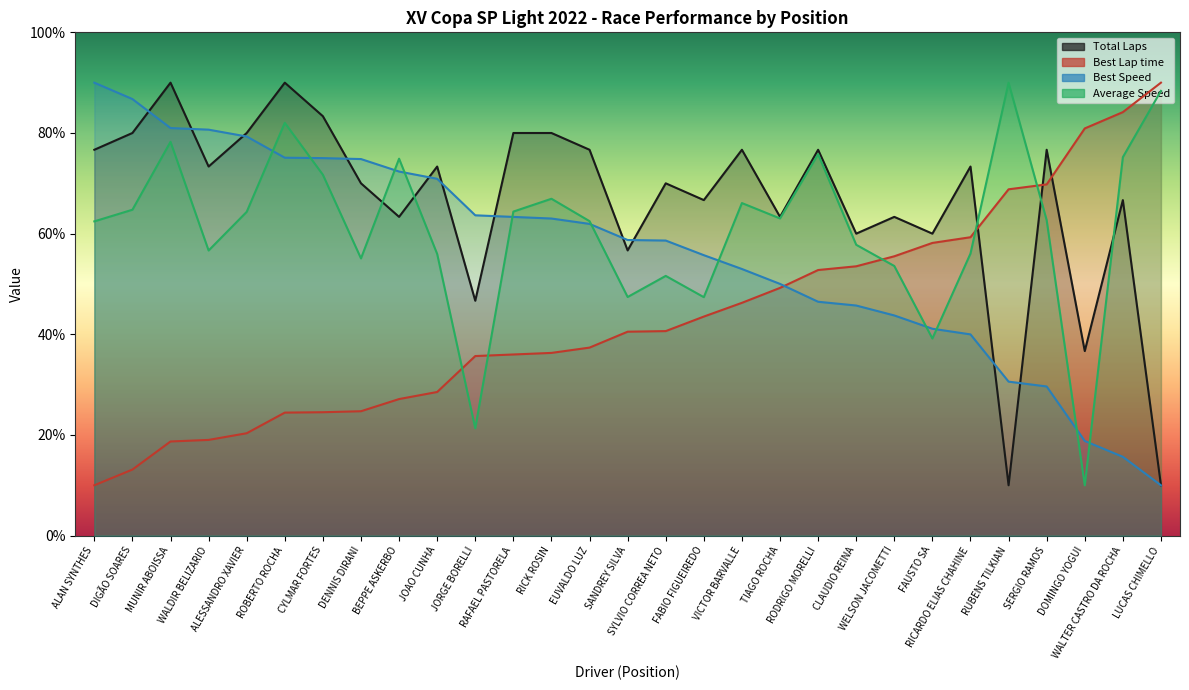

At which category does Total Laps reach its first local valley?

WALDIR BELIZARIO